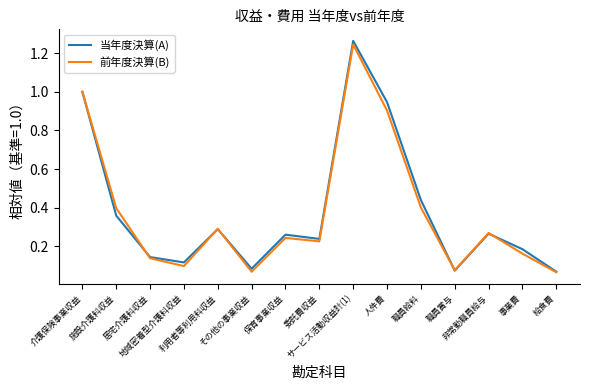

Which series has the widest spread of values?

当年度決算(A)